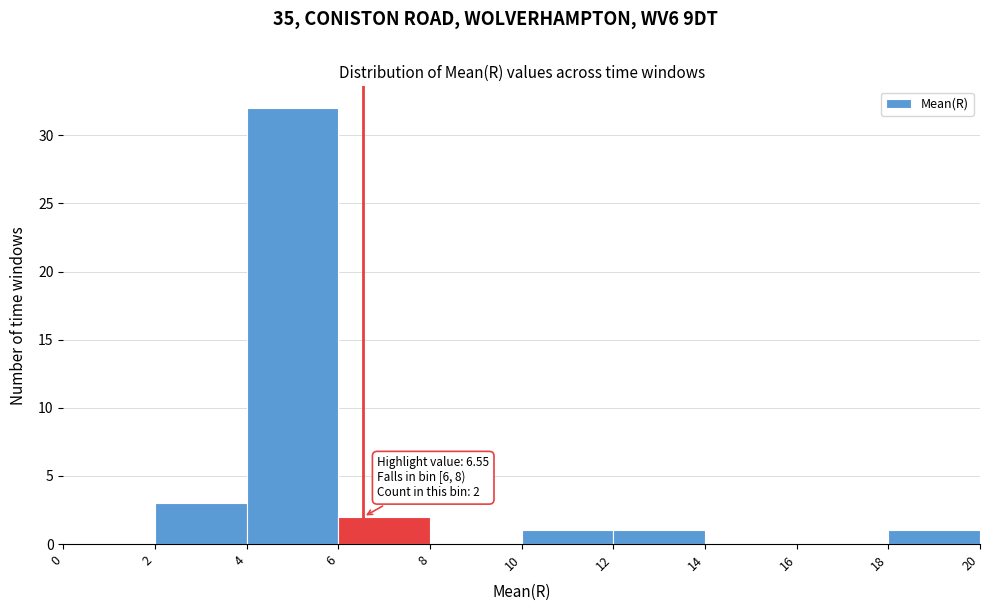

Which range on the x-axis has the tallest bar?

4 to 6